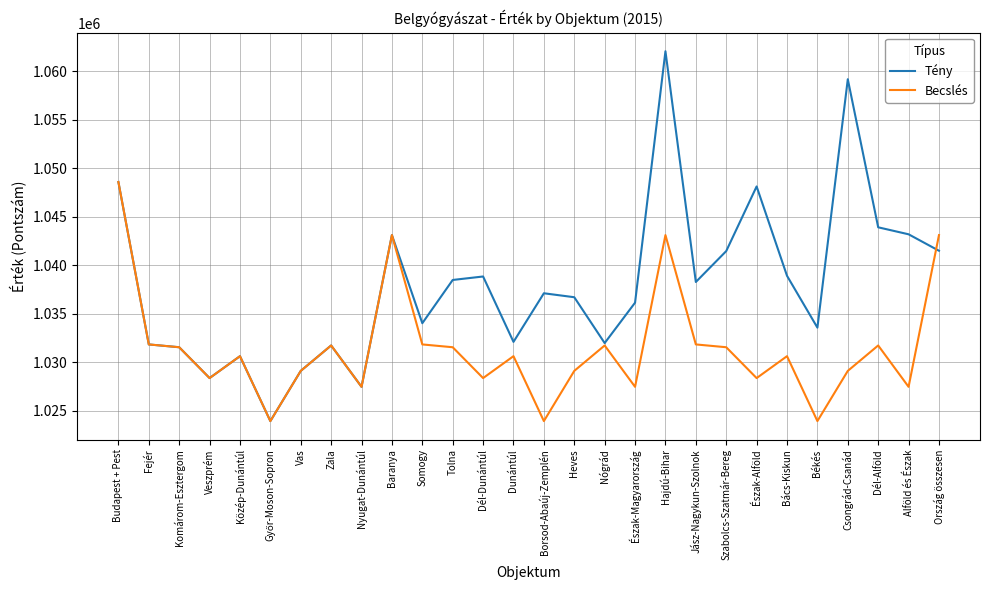

What is the sum of all Tény values?

29062103.0